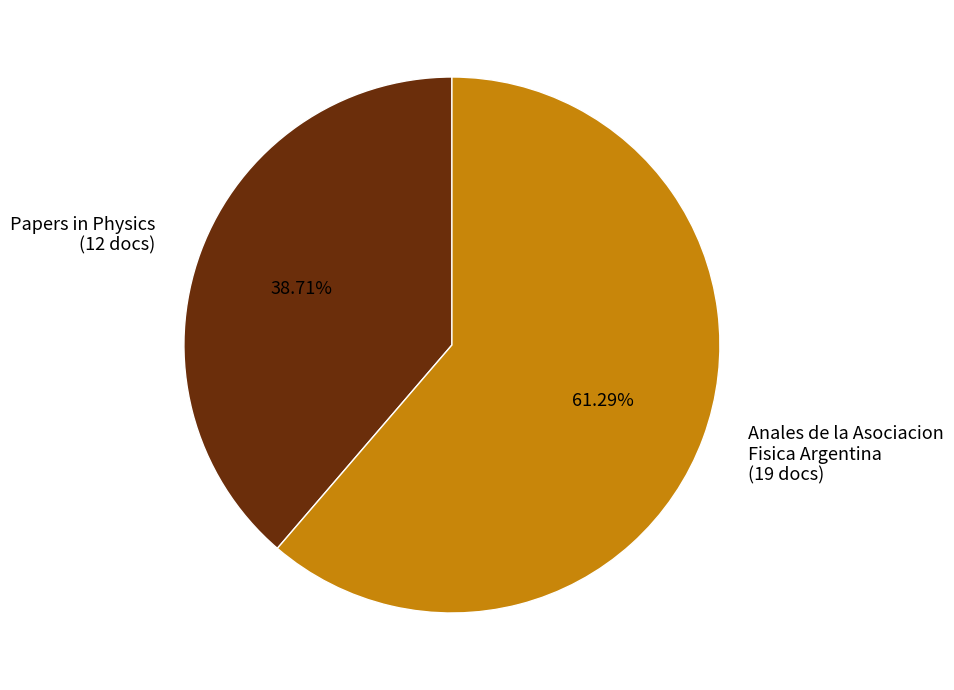

Which category has the smallest portion of the pie?

Papers in Physics